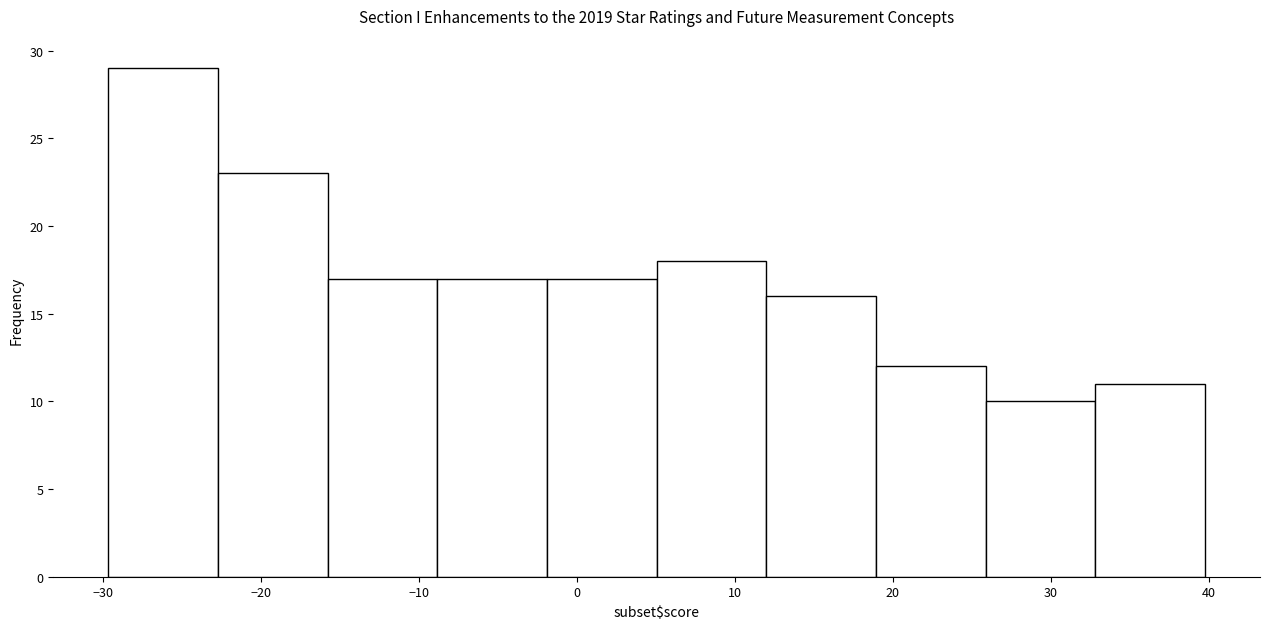

Over which range of the x-axis is the bar tallest?

-30 to -23